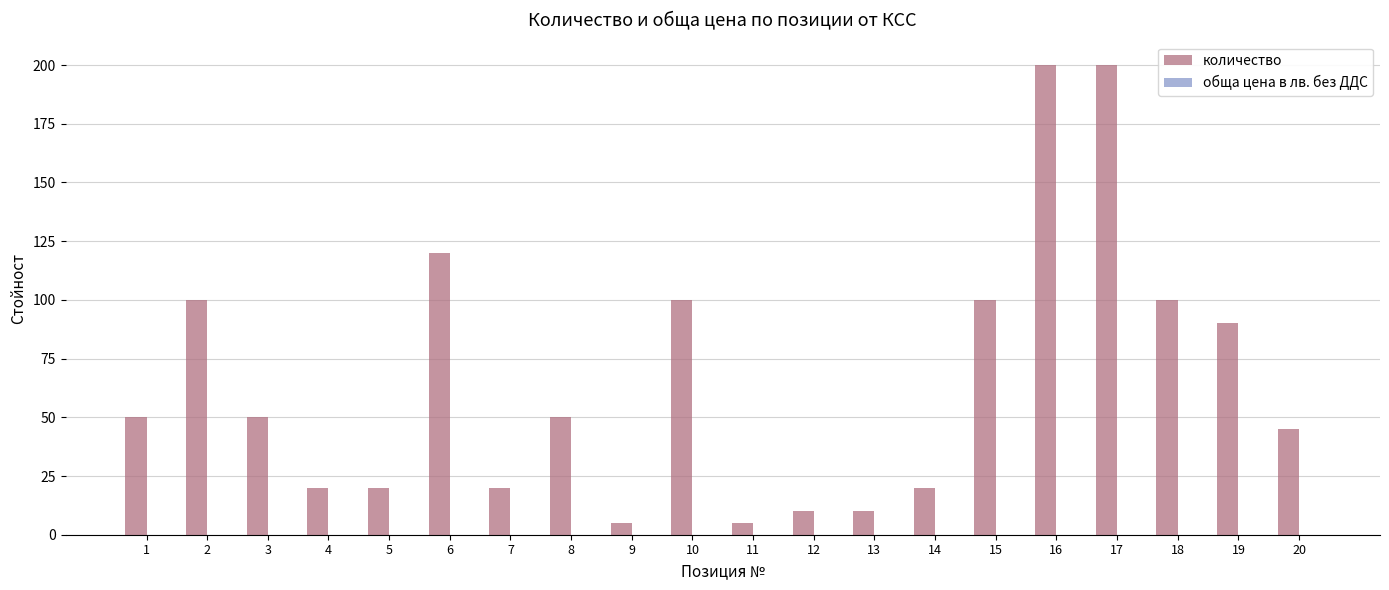

What is the average value?

66